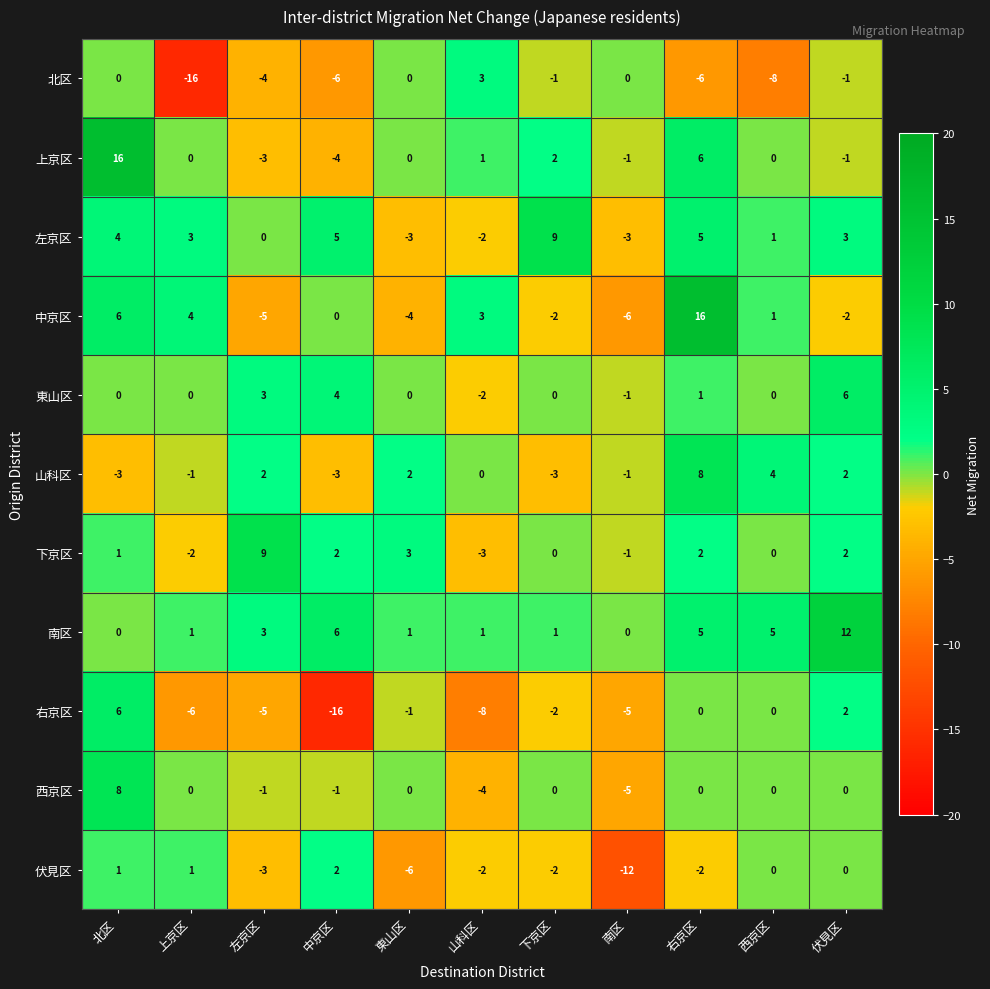

At which category is the sum across all series the highest?

北区